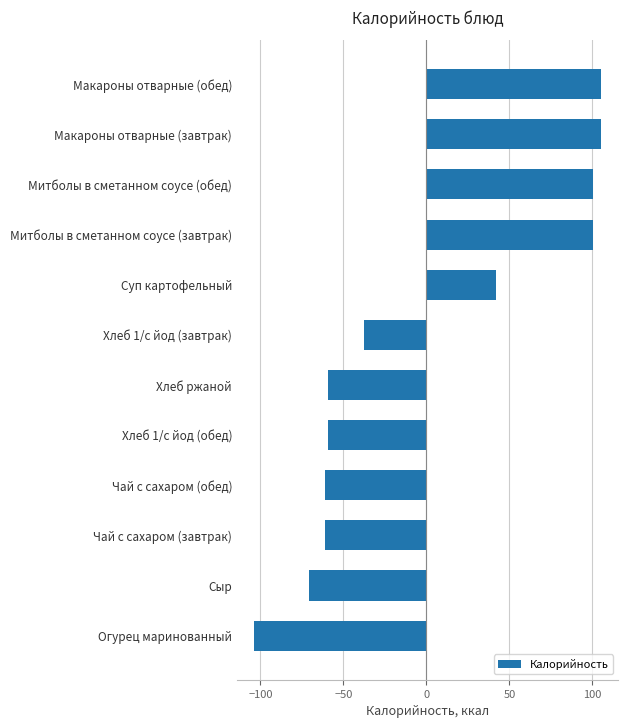

What is the maximum value shown in the chart?

105.1